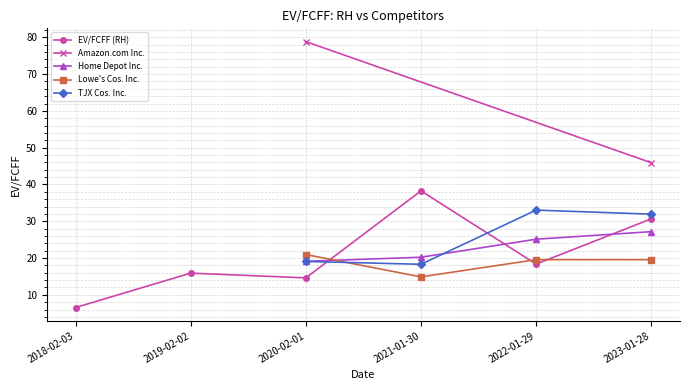

What is the label of the 1st point from the left?

2018-02-03